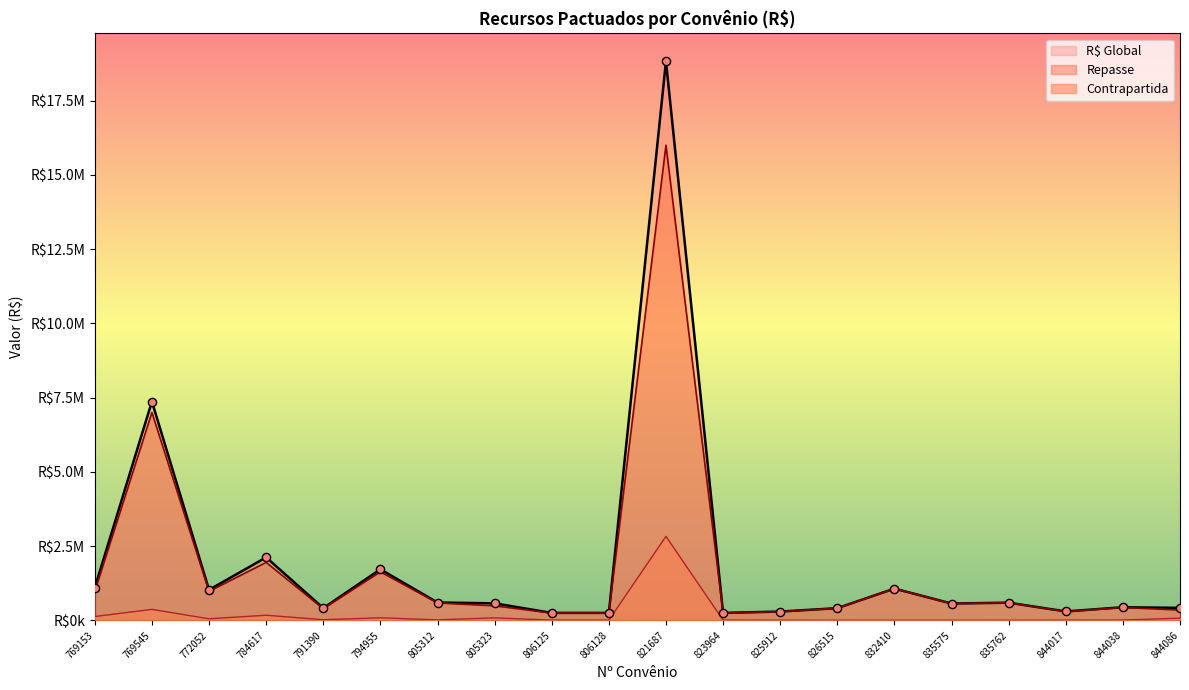

Which series reaches the minimum Y coordinate?

Contrapartida